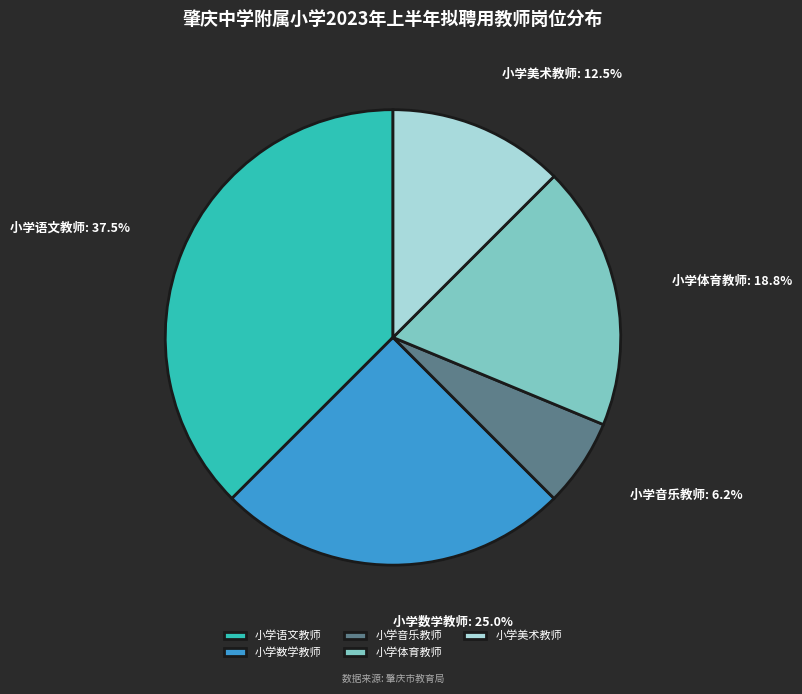

To the nearest percent, what is the average slice percentage?

20%